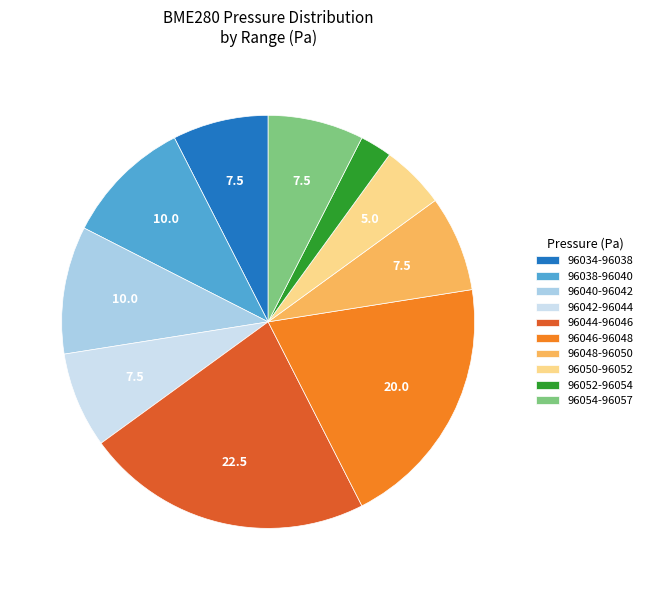

Is there any slice that represents more than half of the pie?

No